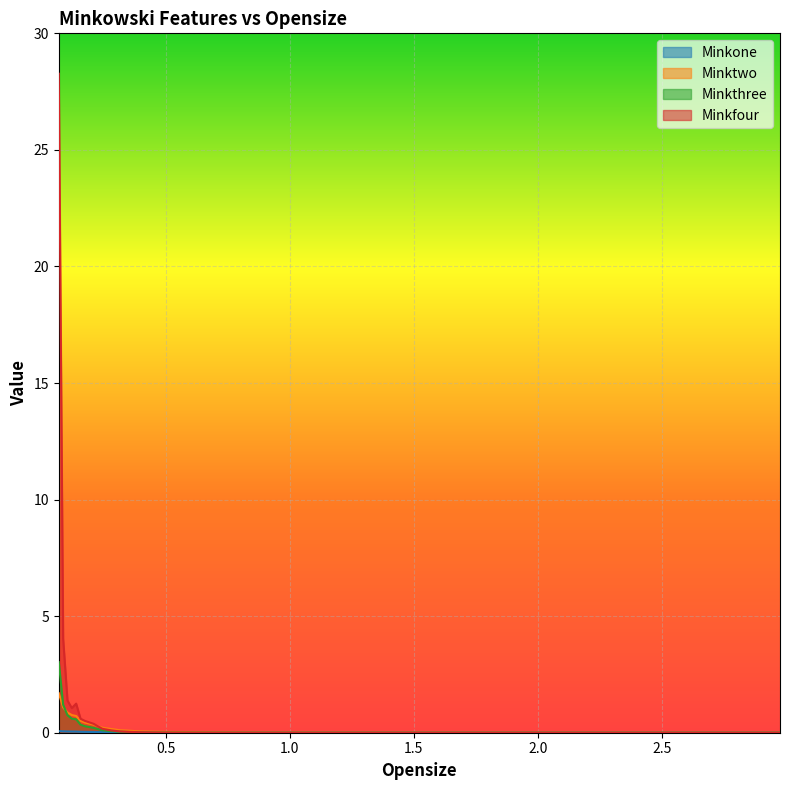

Rank the series by their maximum value, from highest to lowest.

Minkfour, Minkthree, Minktwo, Minkone